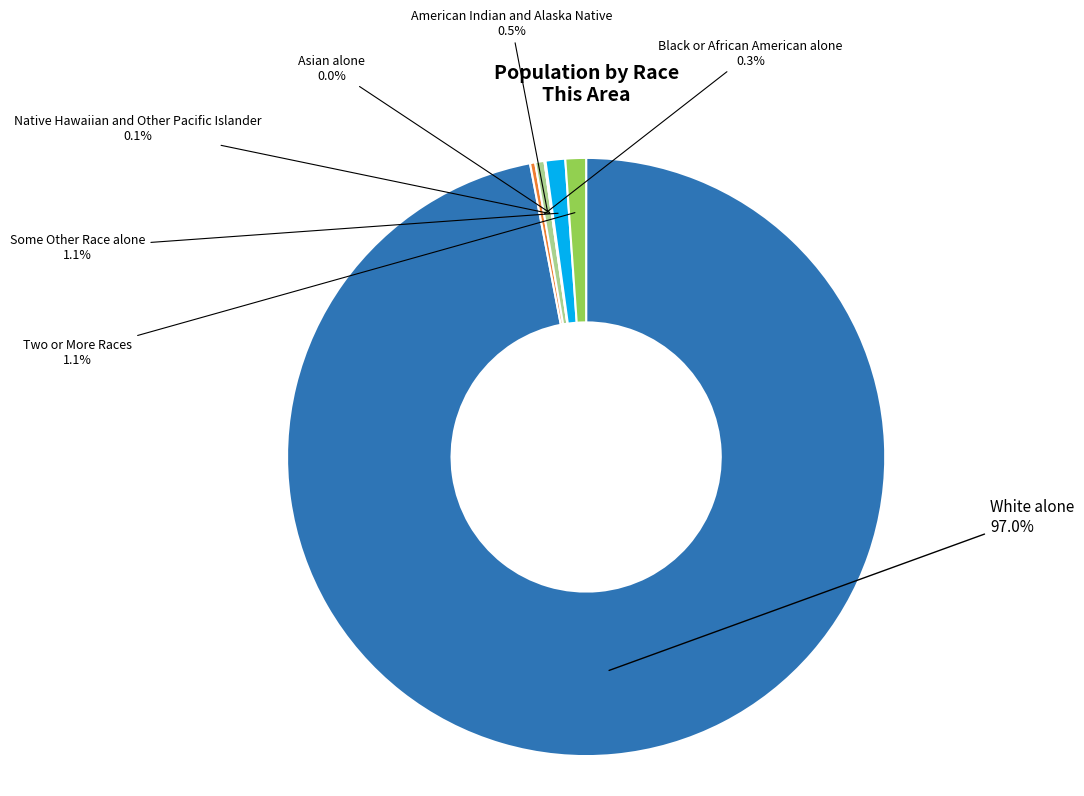

To the nearest percent, what percentage of the pie is White alone?

97%